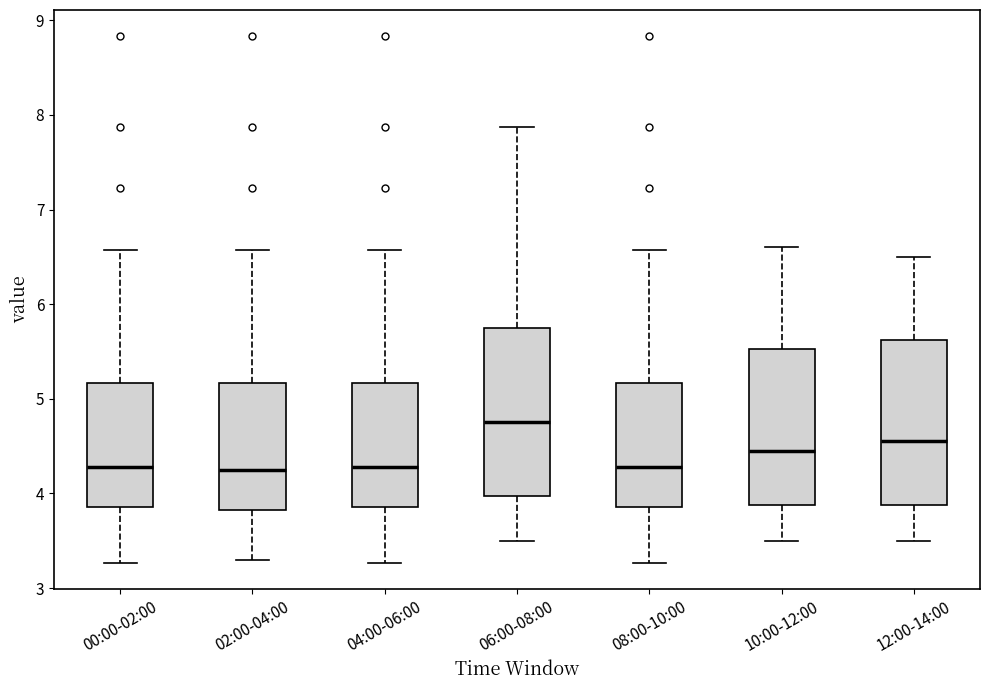

Reading left to right, read every box against the y-axis: the position of its median line, the range the box covers, and the ends of its whiskers. The values are not printed on the chart, so give them approximately, as read against the axis.

00:00-02:00: median 4.3, box 3.9 to 5.2, whiskers 3.3 to 6.6
02:00-04:00: median 4.3, box 3.8 to 5.2, whiskers 3.3 to 6.6
04:00-06:00: median 4.3, box 3.9 to 5.2, whiskers 3.3 to 6.6
06:00-08:00: median 4.8, box 4.0 to 5.8, whiskers 3.5 to 7.9
08:00-10:00: median 4.3, box 3.9 to 5.2, whiskers 3.3 to 6.6
10:00-12:00: median 4.5, box 3.9 to 5.5, whiskers 3.5 to 6.6
12:00-14:00: median 4.6, box 3.9 to 5.6, whiskers 3.5 to 6.5